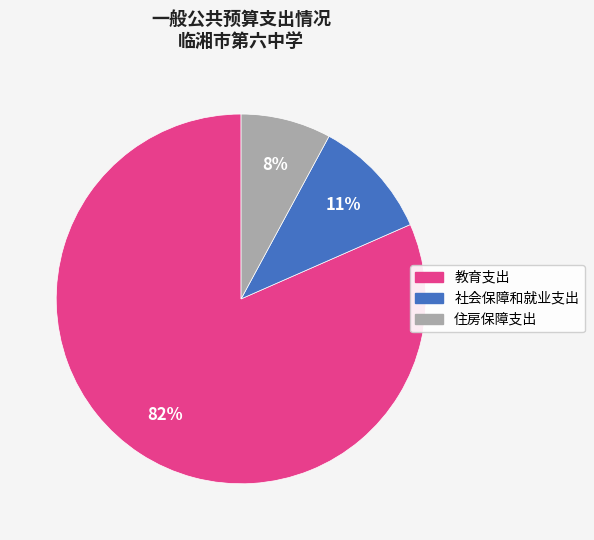

To the nearest percent, what is the difference between the 社会保障和就业支出 and 住房保障支出 slice percentages?

3%